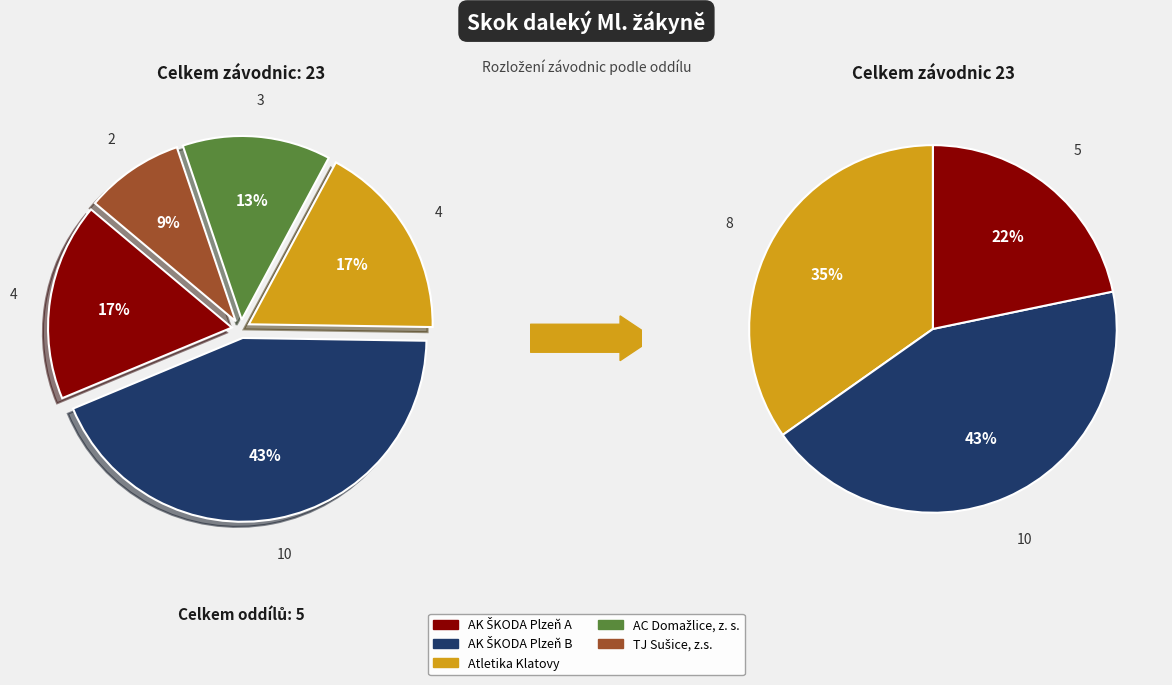

What is the change in value from AK ŠKODA Plzeň A to AC Domažlice, z. s.?

-1